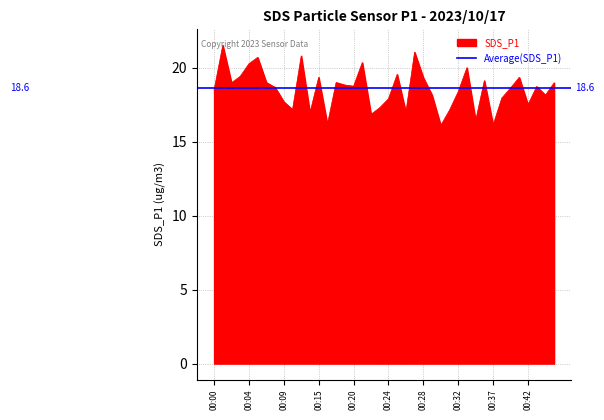

What is the difference between the maximum and minimum values?

5.4